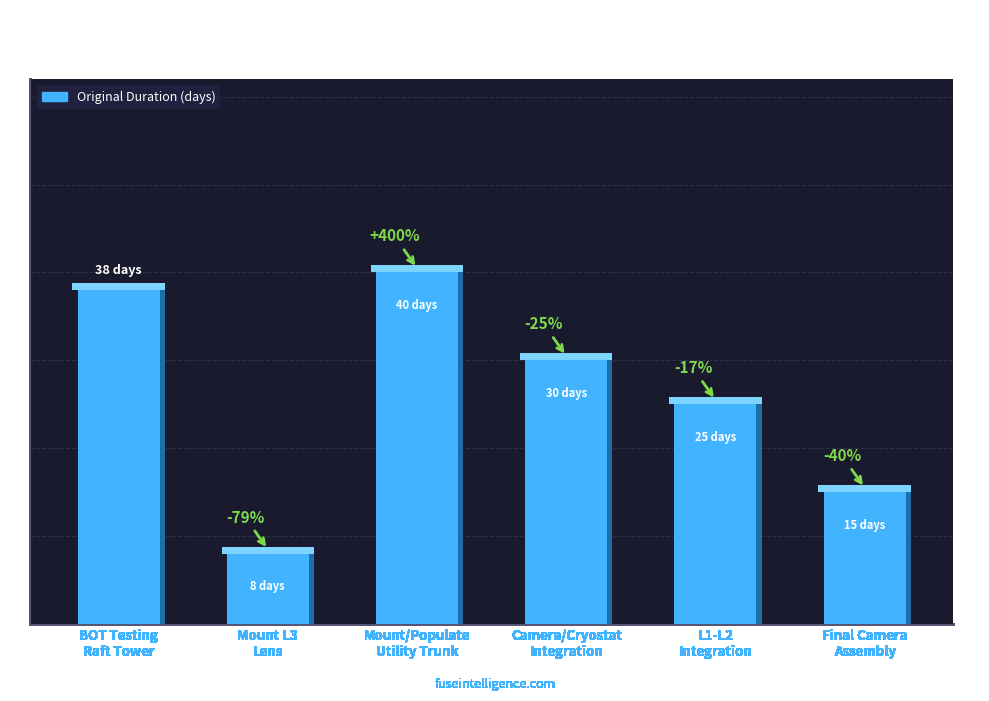

What is the smallest value displayed?

8